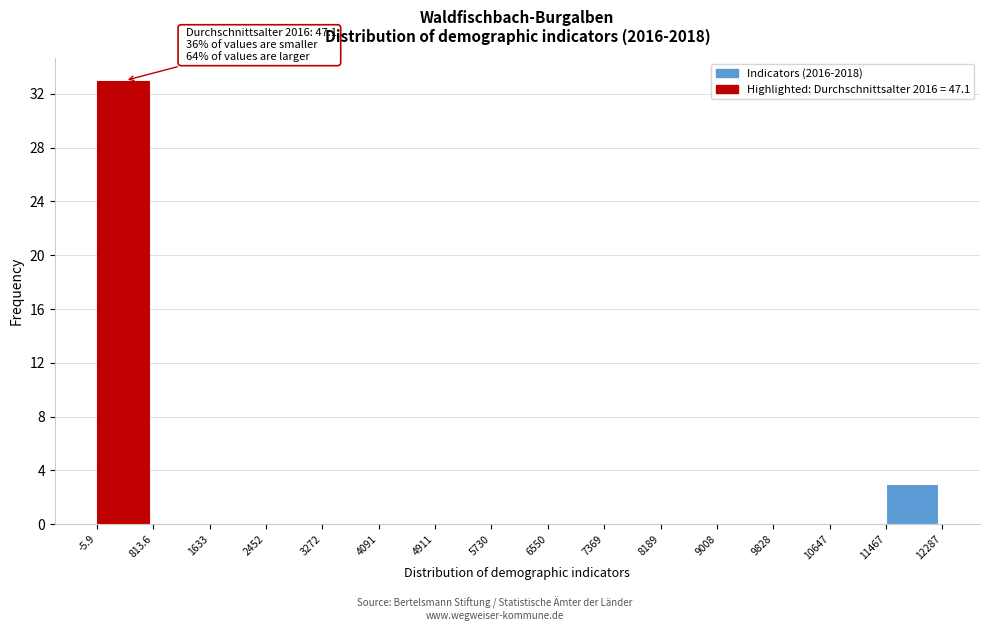

Which range on the x-axis has the tallest bar?

-5.9 to 813.6